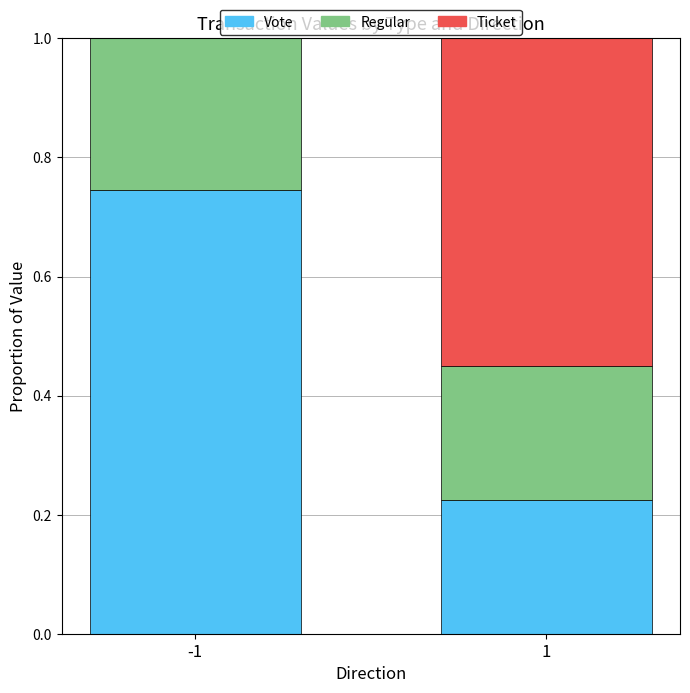

Are the bars grouped side by side (vs. stacked)?

No